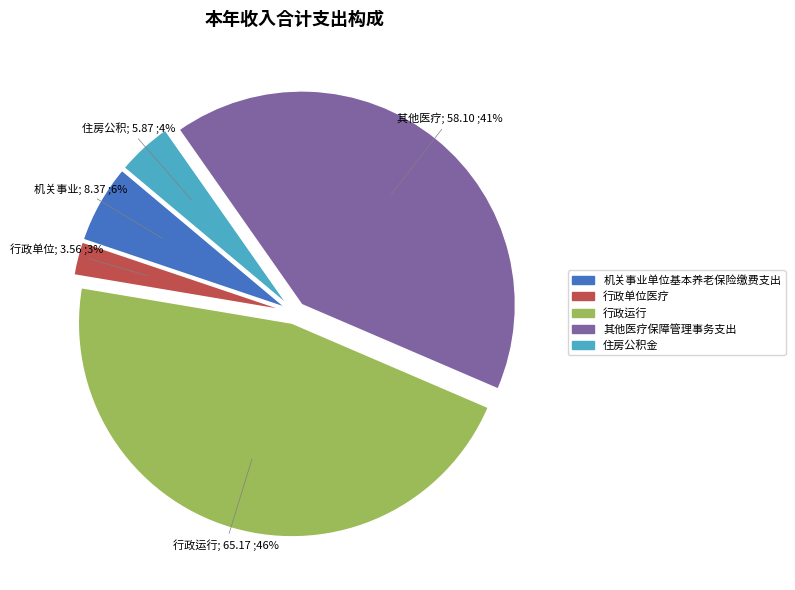

Is it true that 其他医疗保障管理事务支出 is 41% of the pie?

True